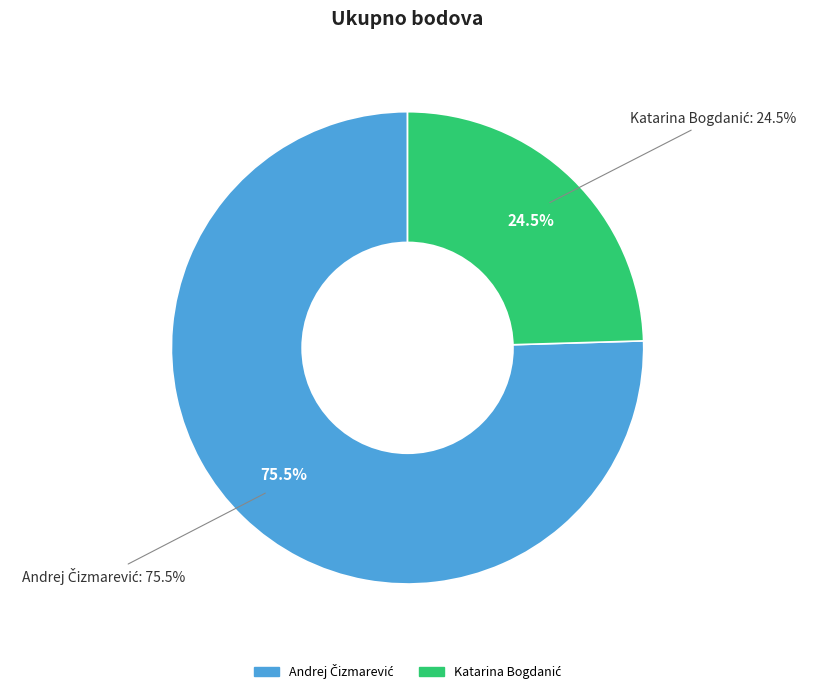

What portion of the pie excludes Katarina Bogdanić?

75.5%